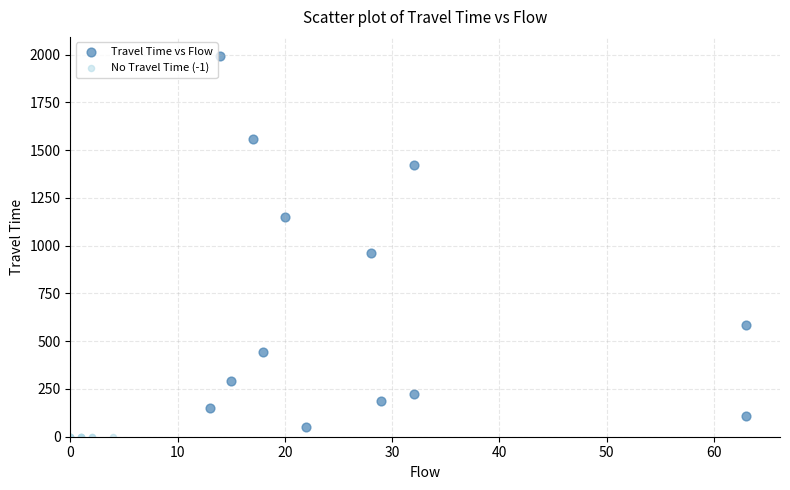

Which series reaches the maximum Y coordinate?

Travel Time vs Flow